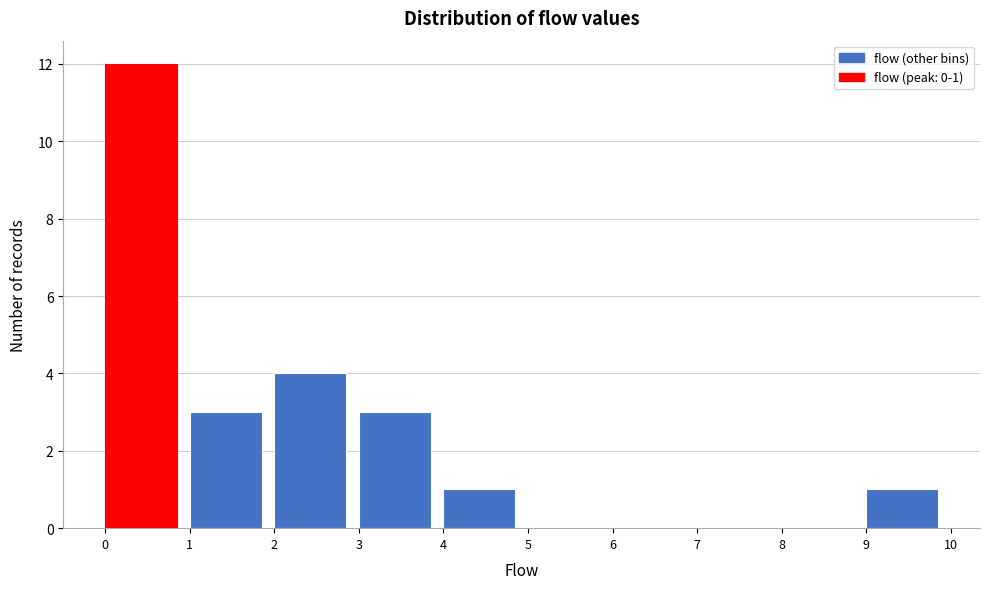

Which range on the x-axis has the tallest bar?

0 to 1